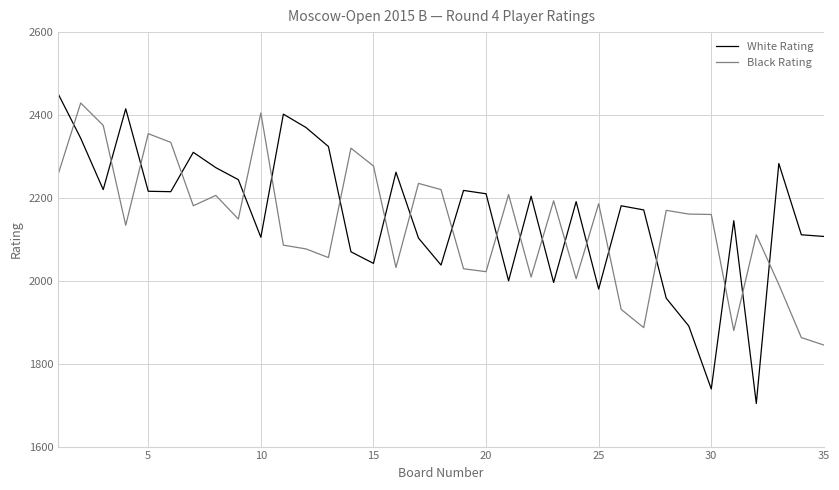

What is the smallest value displayed?

1704